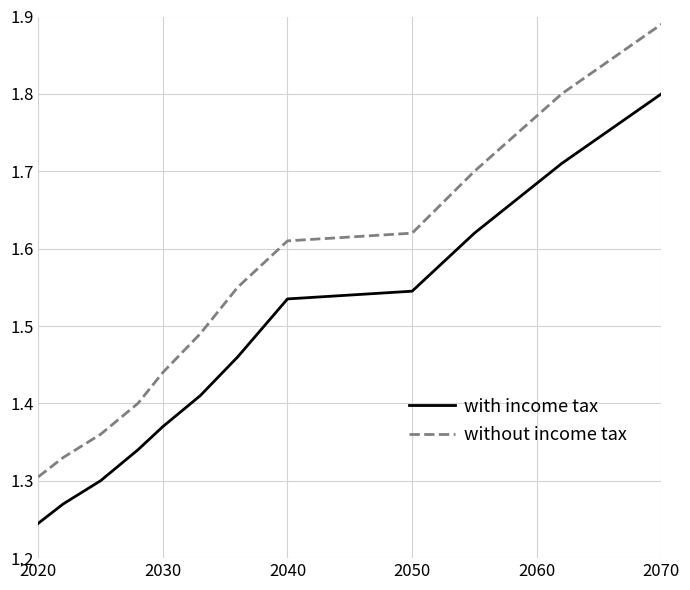

Which series has the widest spread of values?

without income tax